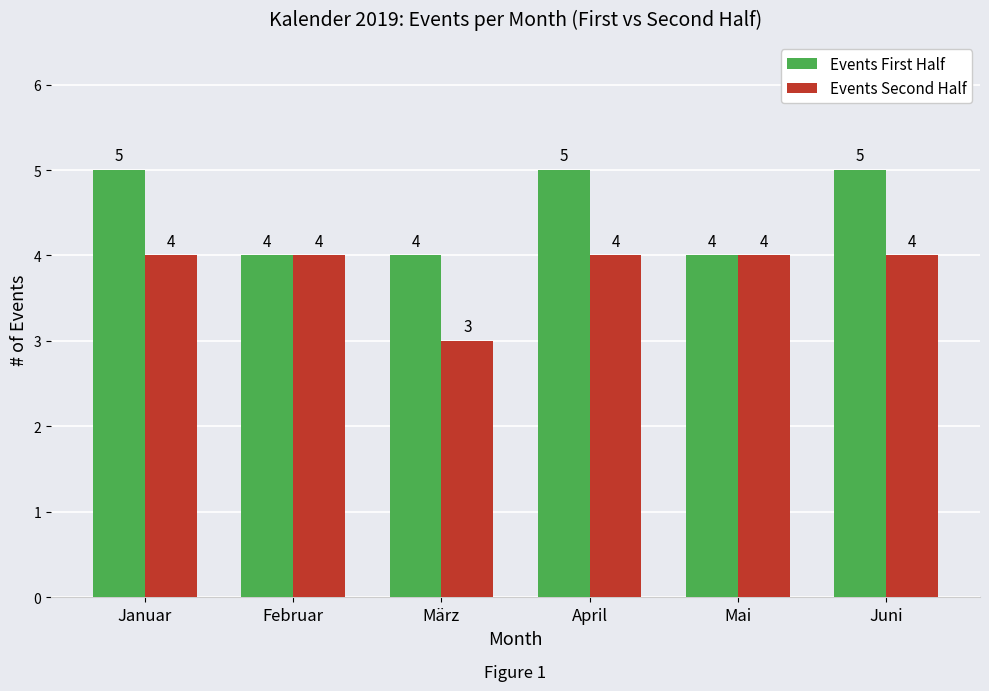

How many bars are there in total?

12